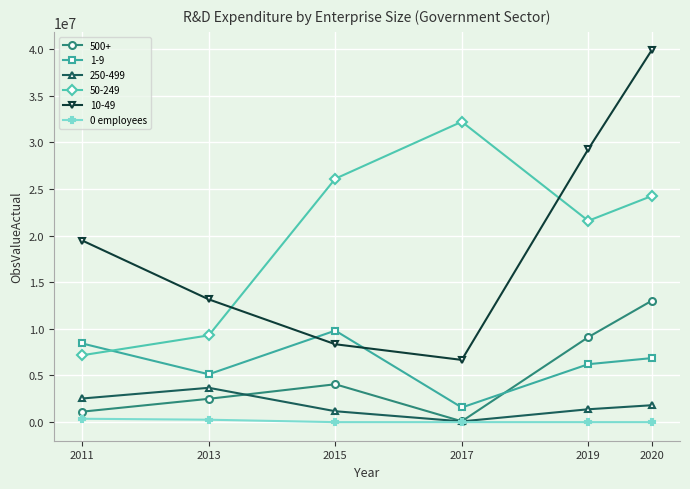

How many categories are shown in the chart?

6